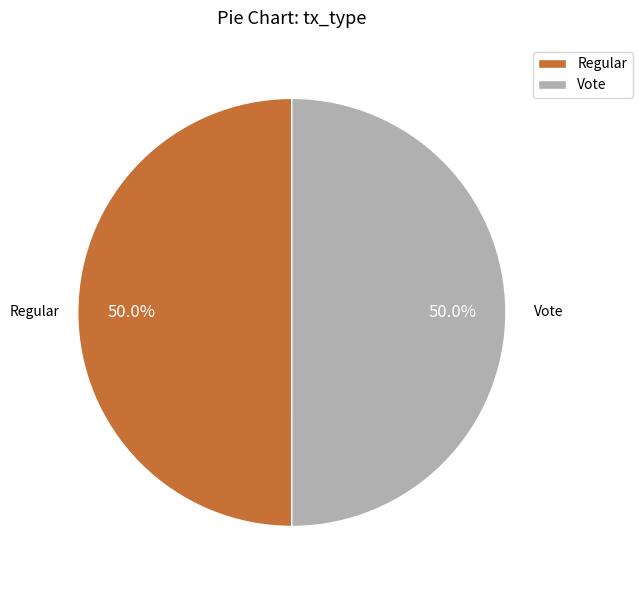

Combined, what portion of the pie is Vote and Regular?

100.0%